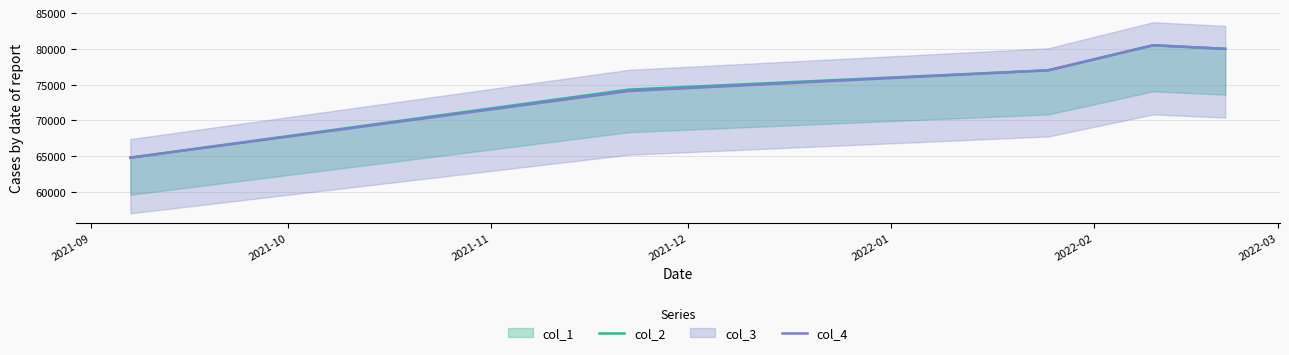

What is the lowest value of the col_4 series?

64800